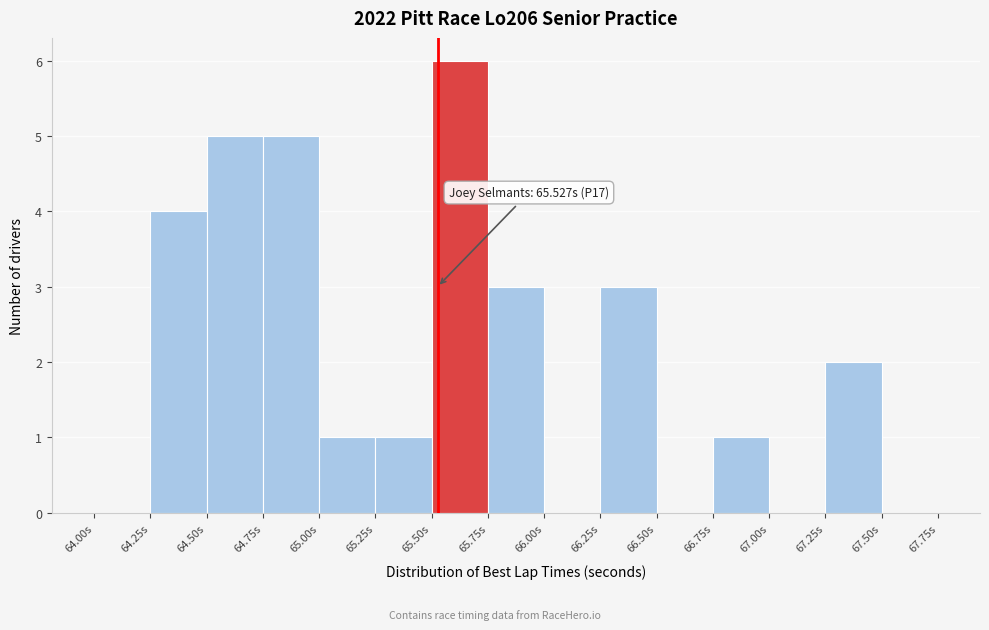

Over which range of the x-axis is the bar tallest?

65.50 to 65.75